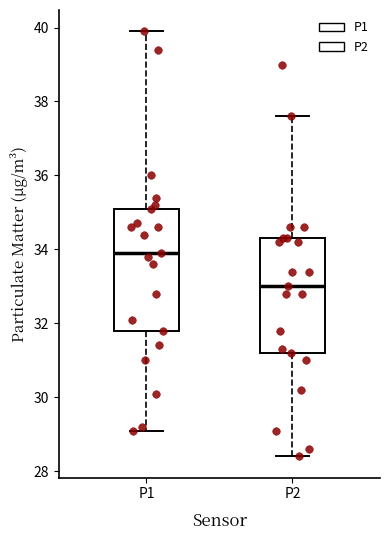

Where does the lower whisker of the box for P2 end on the y-axis? The values are not printed on the chart, so give them approximately, as read against the axis.

28.4